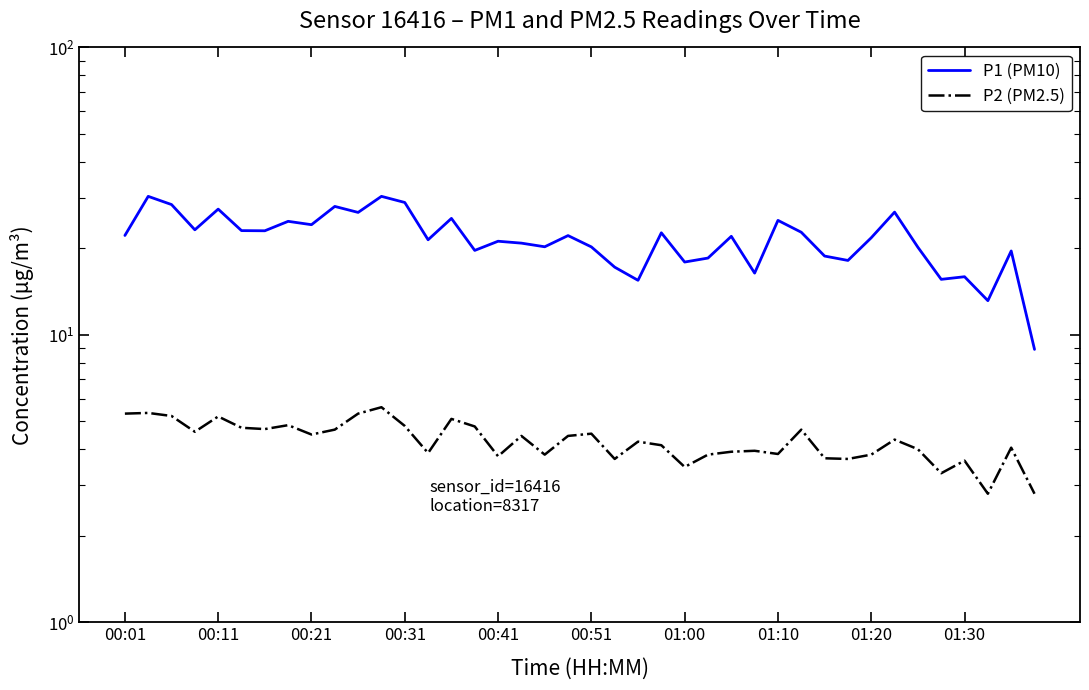

Reading left to right, extract all data points from this chart.

P1 (PM10): 22.2	30.3	28.4	23.2	27.4	23.1	23.0	24.8	24.2	28.0	26.7	30.3	28.9	21.4	25.4	19.7	21.2	20.9	20.2	22.1	20.2	17.2	15.5	22.6	17.9	18.5	22.0	16.4	25.0	22.8	18.8	18.1	21.8	26.7	20.2	15.6	15.9	13.2	19.6	8.9
P2 (PM2.5): 5.3	5.3	5.2	4.6	5.2	4.8	4.7	4.8	4.5	4.7	5.3	5.6	4.8	3.9	5.1	4.8	3.8	4.5	3.8	4.5	4.5	3.7	4.2	4.1	3.5	3.8	3.9	4.0	3.9	4.7	3.7	3.7	3.8	4.3	4.0	3.3	3.6	2.8	4.0	2.8